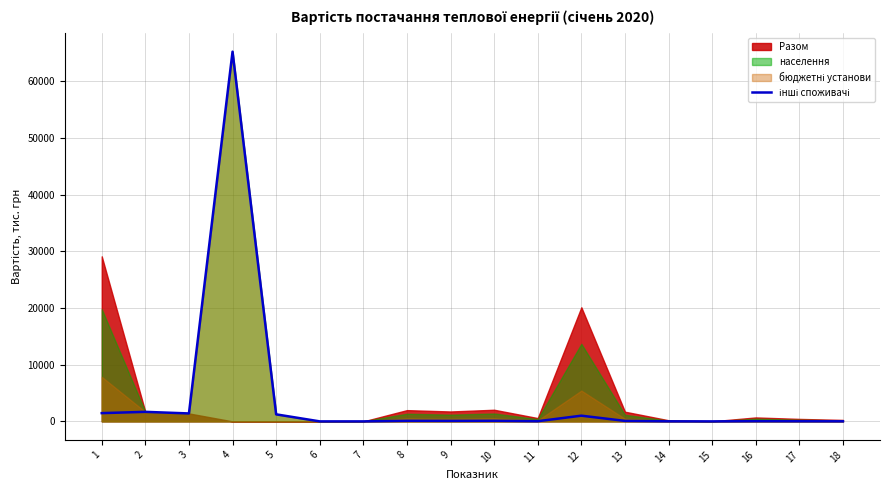

At which label does the data first exceed 87?

1